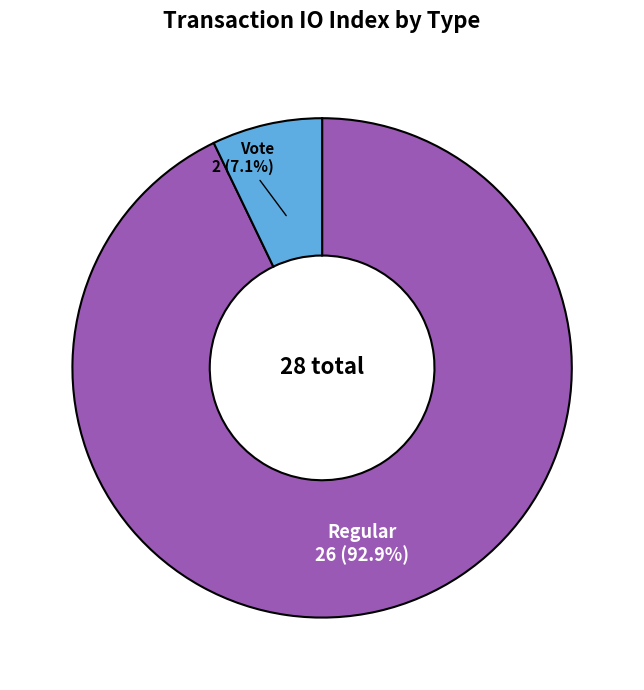

Is there a majority slice in this chart?

Yes